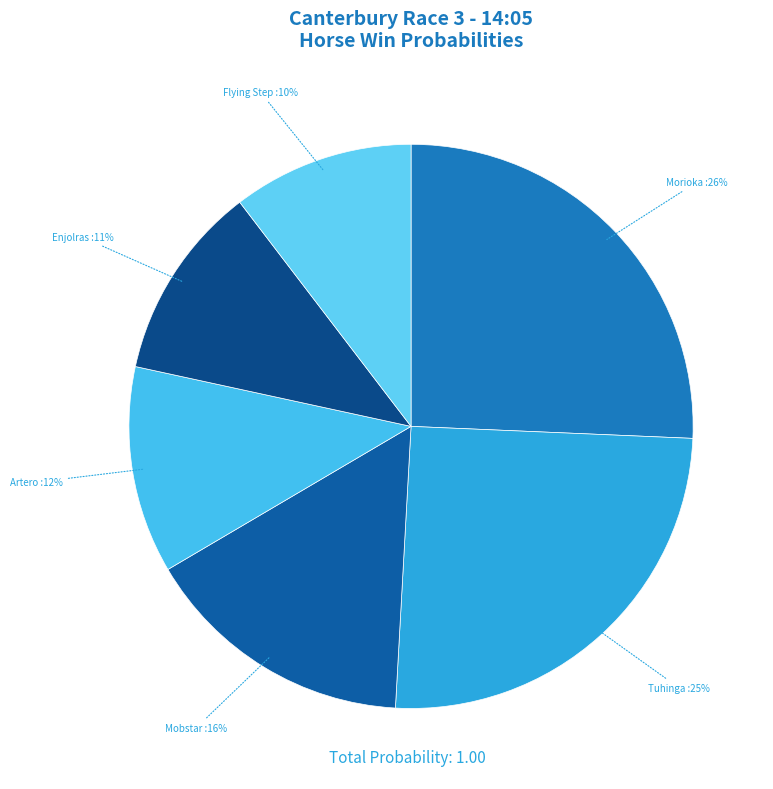

Between Morioka and Mobstar, which is larger?

Morioka